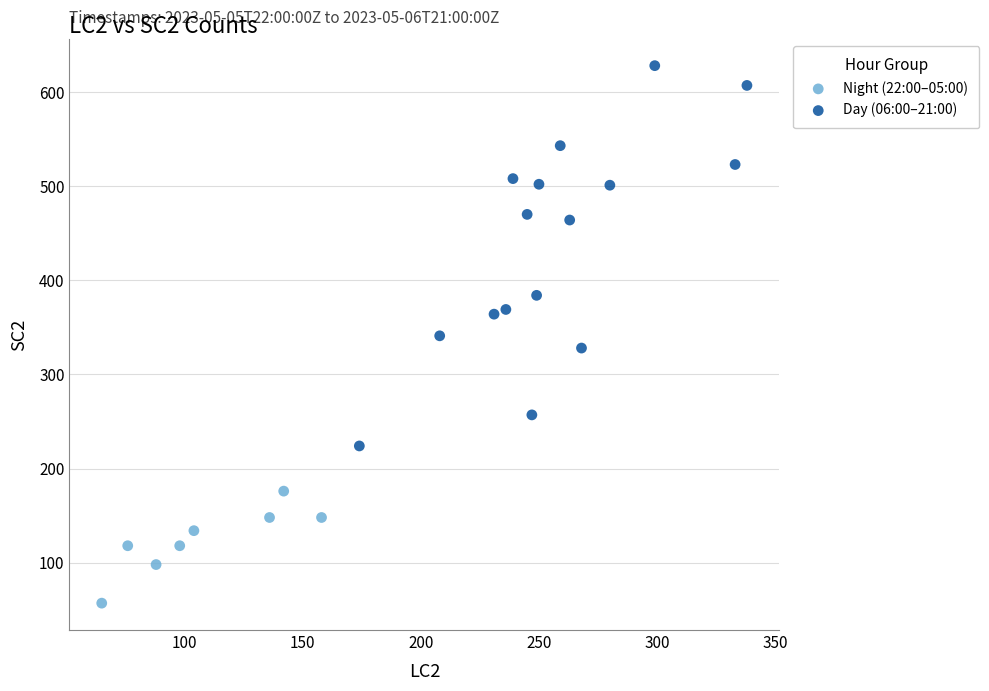

Which series contains the lowest Y value?

Night (22:00–05:00)